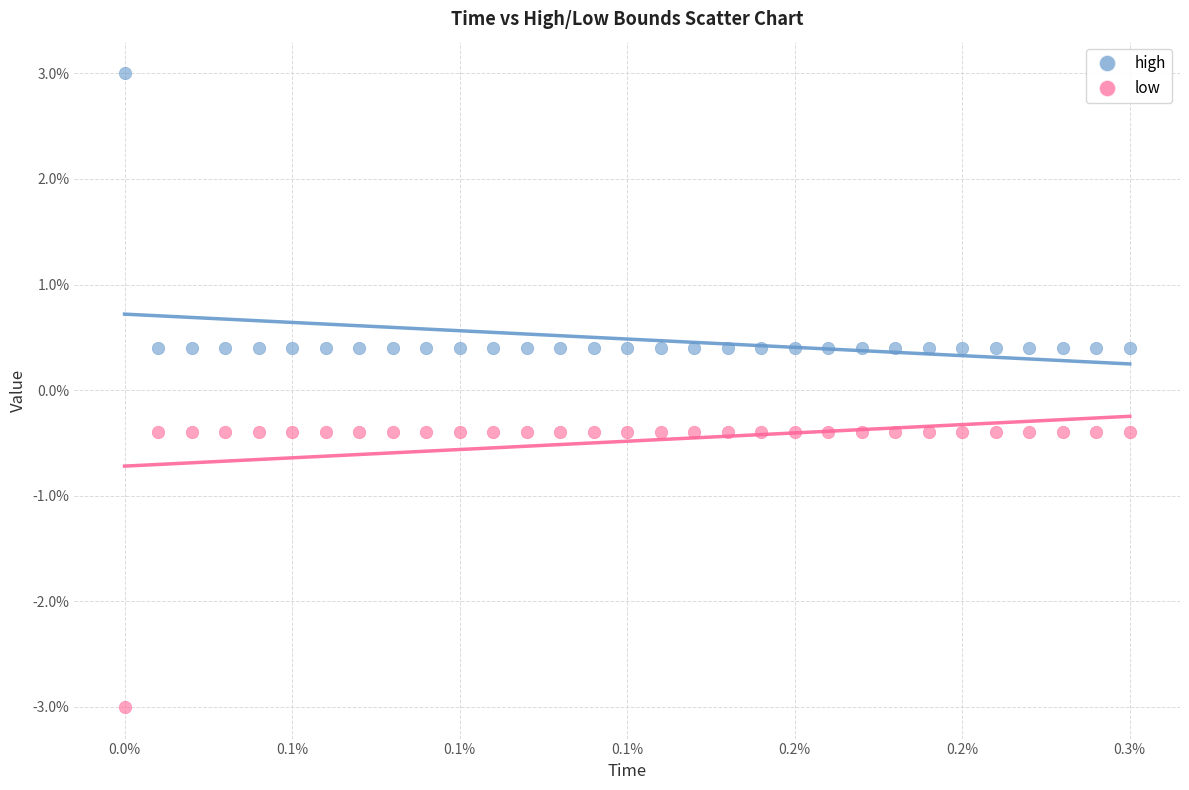

Which series reaches the maximum Y coordinate?

high